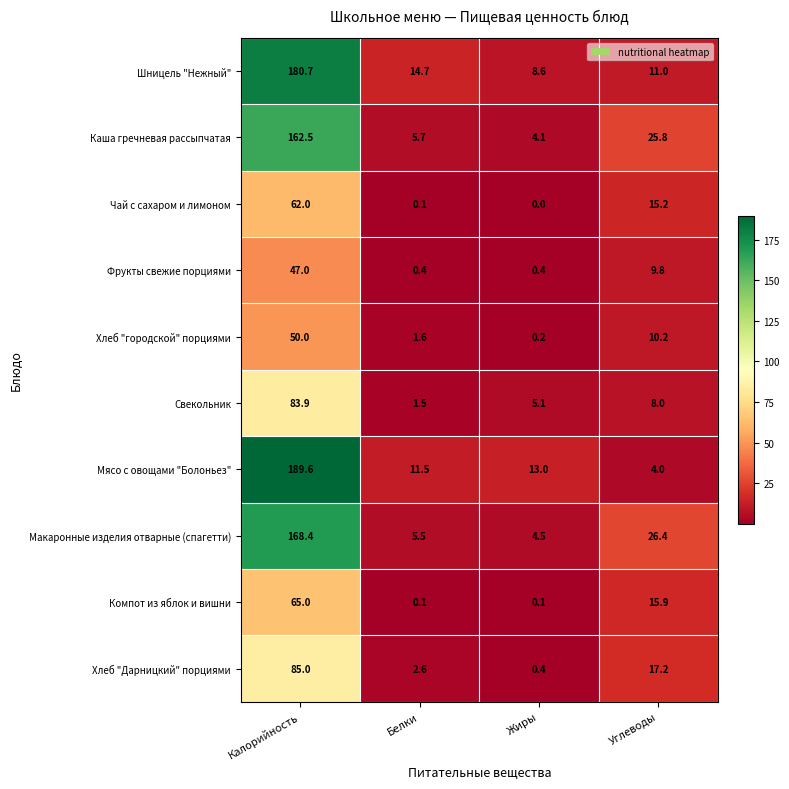

Which series changed the most between Белки and Жиры?

Шницель "Нежный"